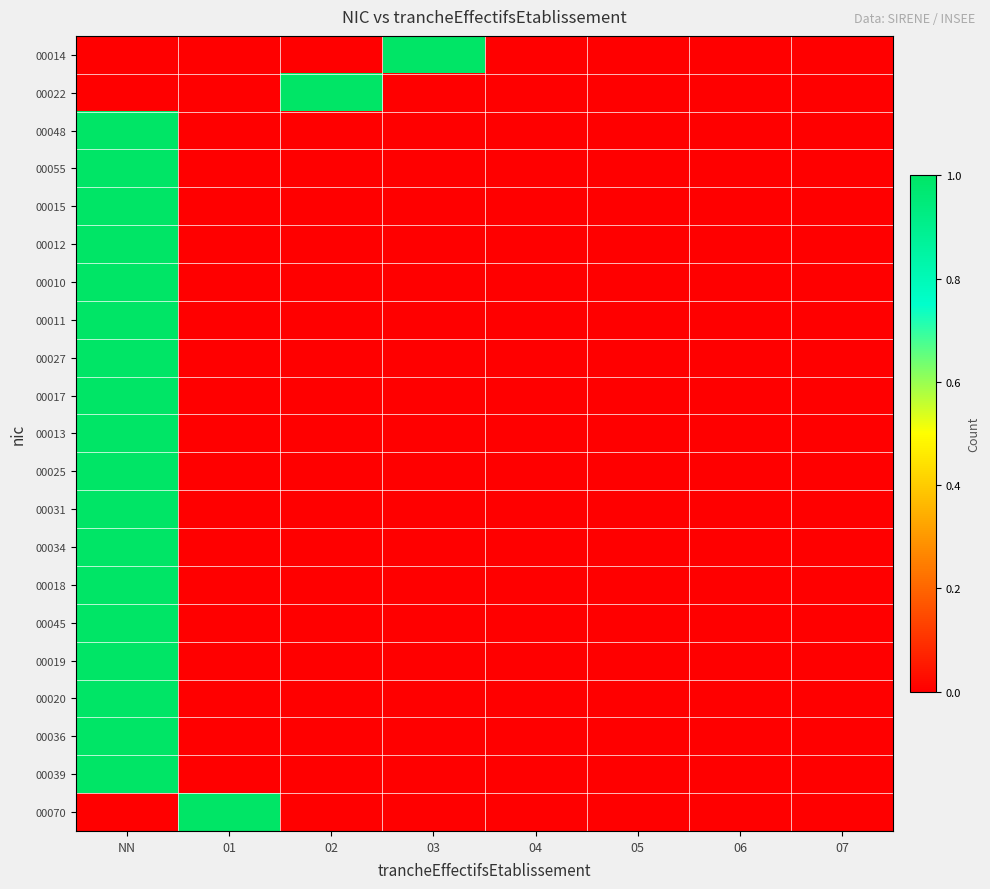

Count the number of categories in the chart.

8